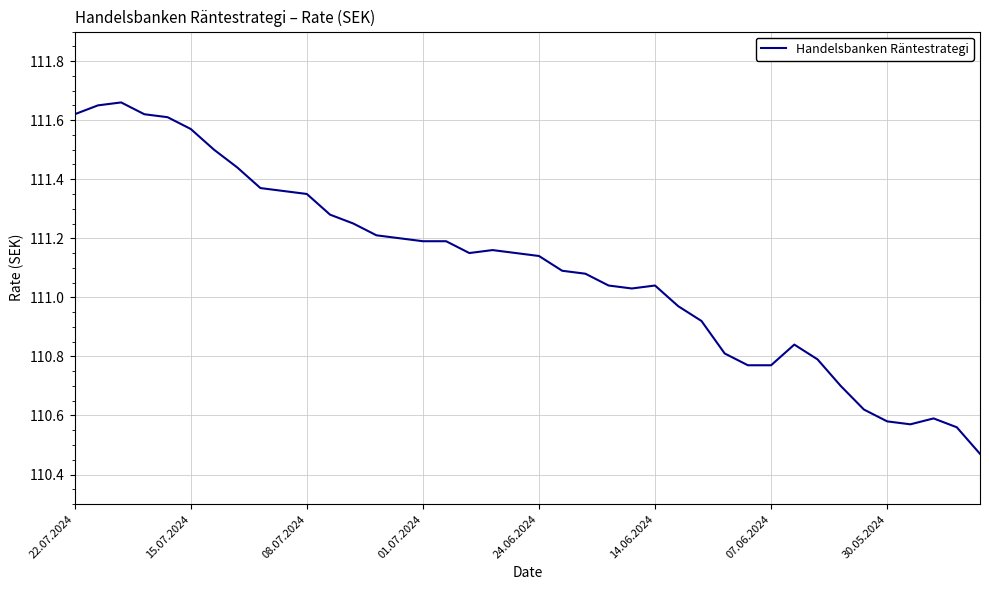

How many lines are shown in the chart?

1